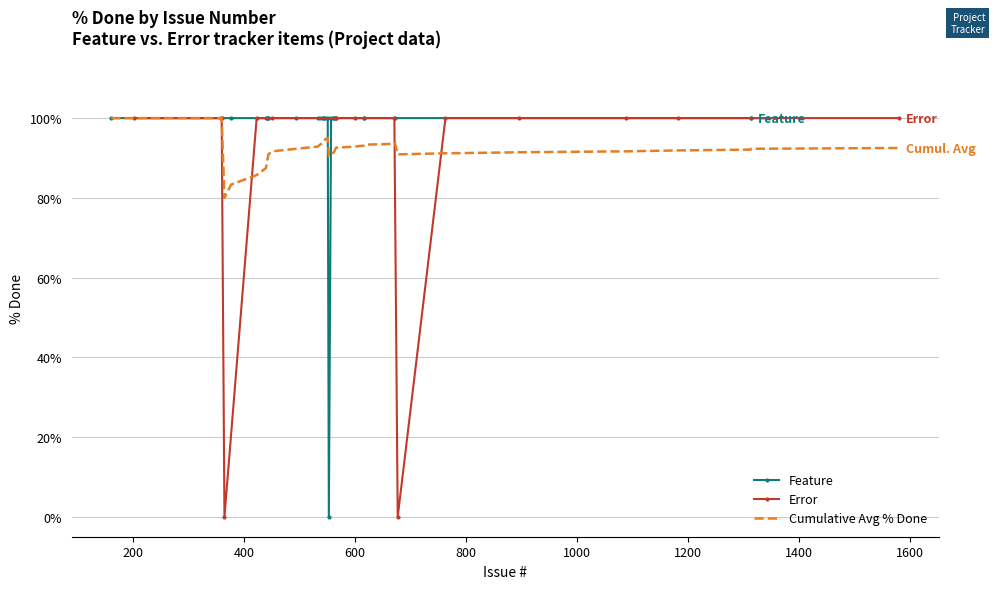

What is the value of the Feature point at the 4th from the left?

100